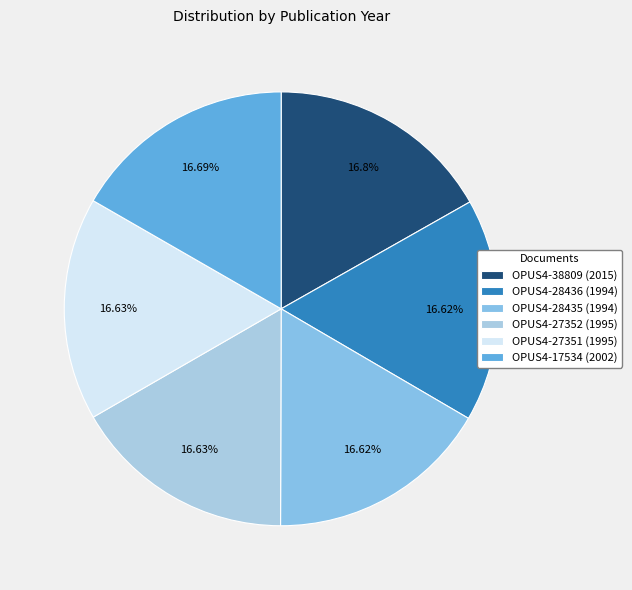

Rank the categories by value from highest to lowest.

OPUS4-38809, OPUS4-17534, OPUS4-27352, OPUS4-27351, OPUS4-28436, OPUS4-28435